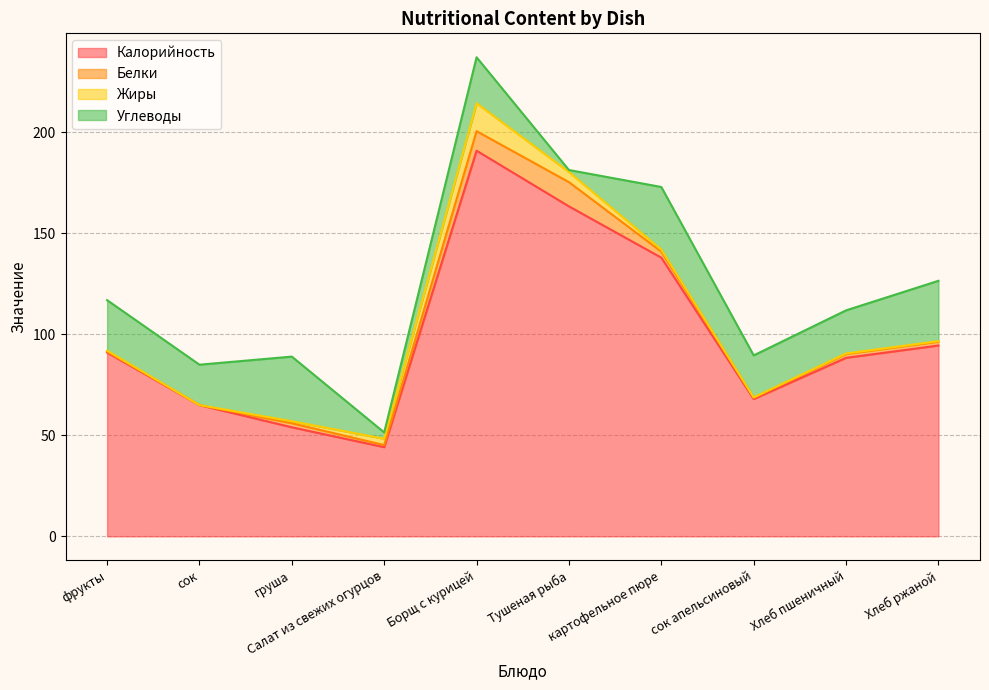

Which has a higher value, Хлеб пшеничный or груша?

Хлеб пшеничный